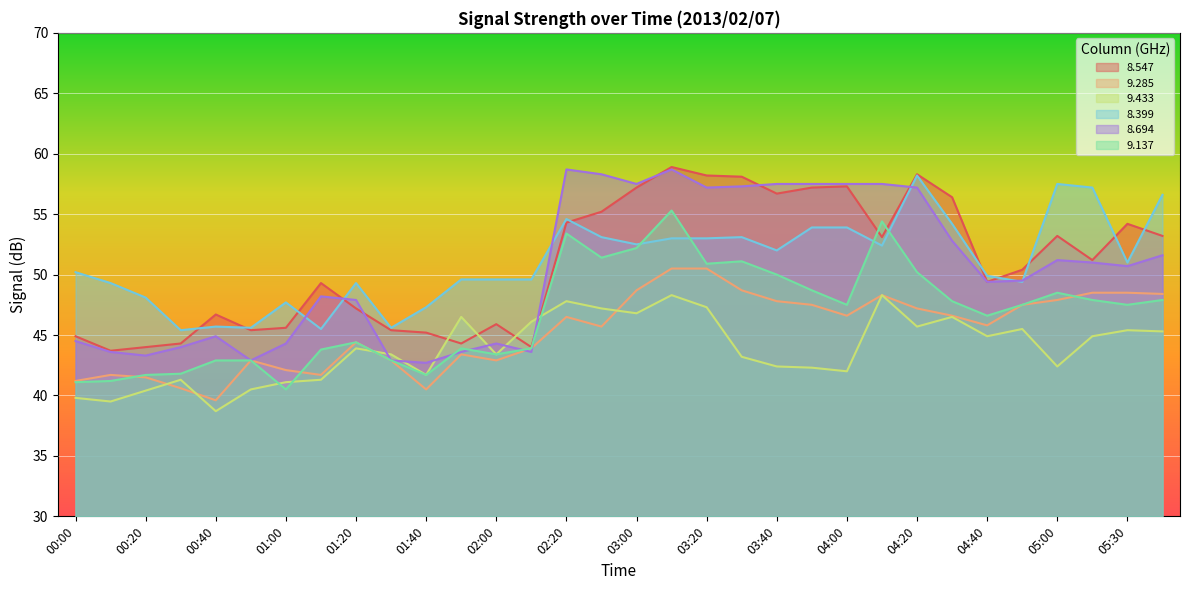

How many data points in 9.137 are above 47?

17